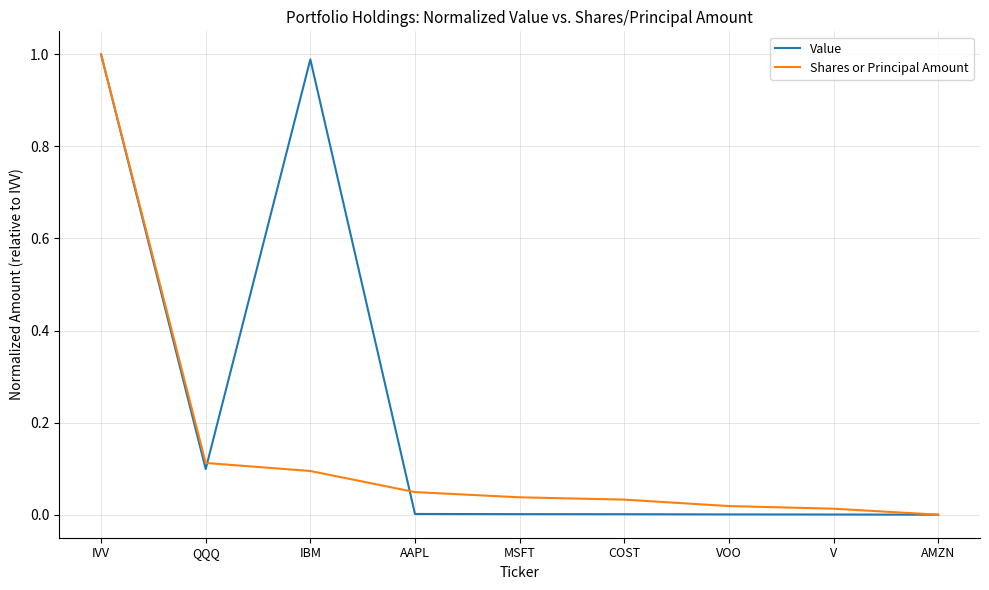

At which category does Value reach its first local valley?

QQQ